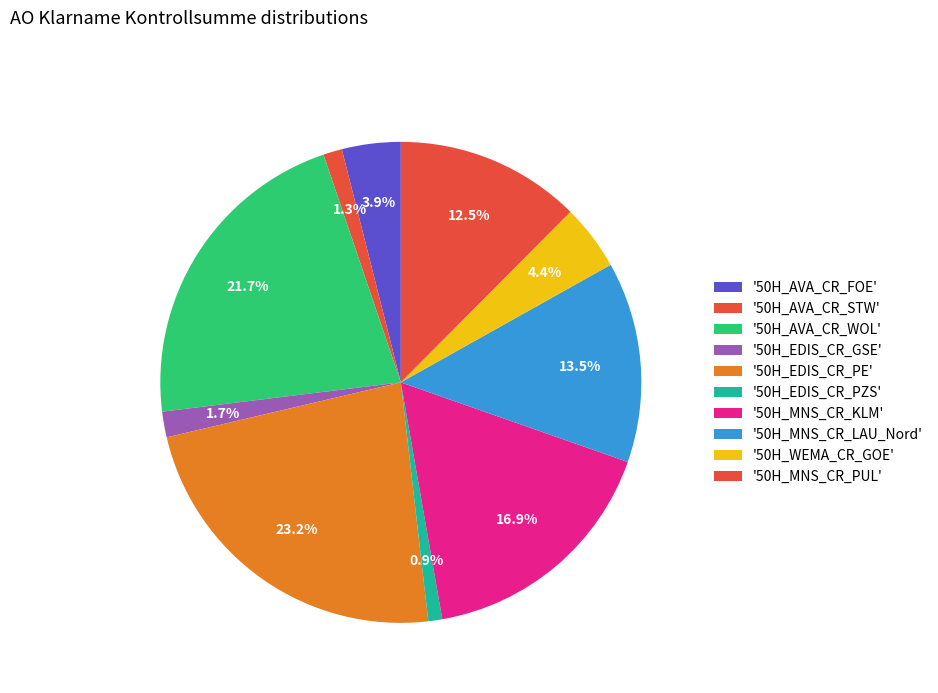

How many segments does this pie chart have?

10